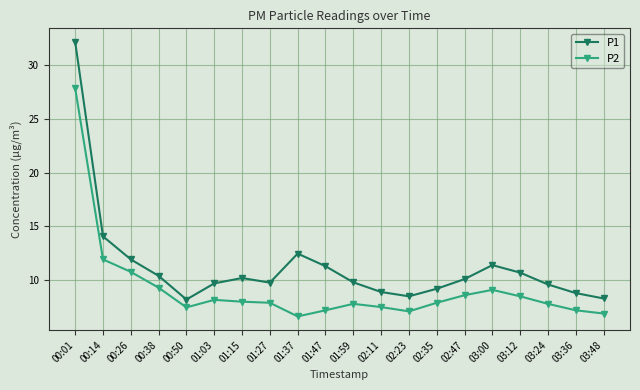

What is the value of the P2 point at the 19th from the left?

7.2